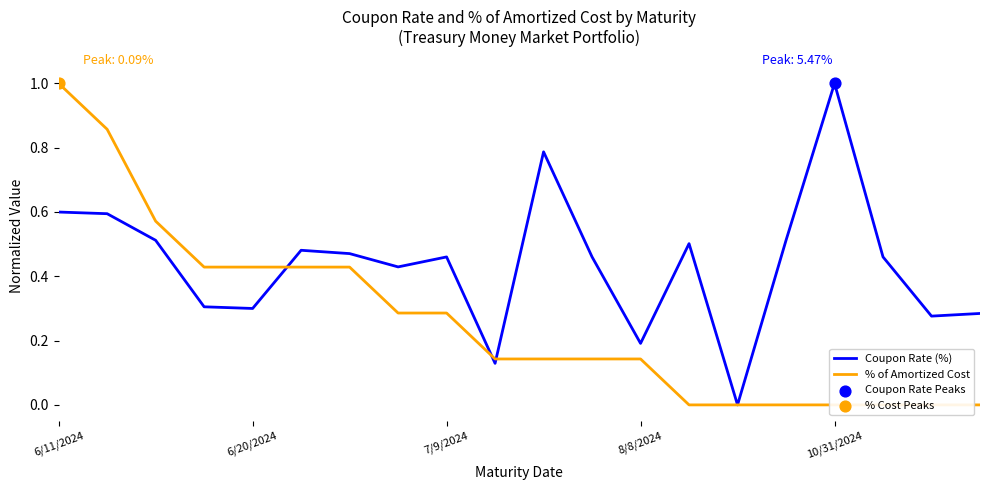

Is the value of % of Amortized Cost at 17 greater than the value of Coupon Rate (%) at 13?

No